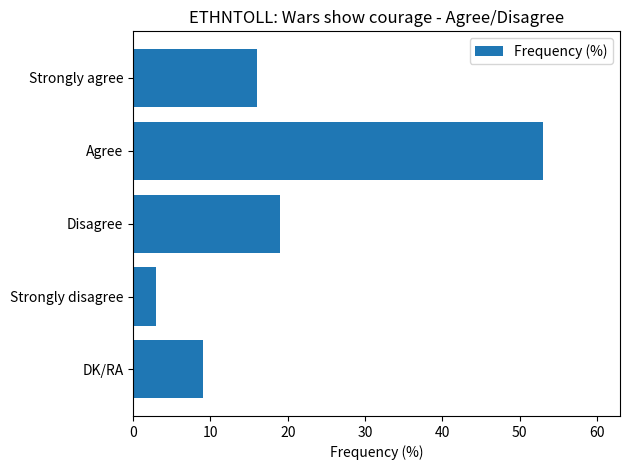

Are the bars grouped side by side (vs. stacked)?

No